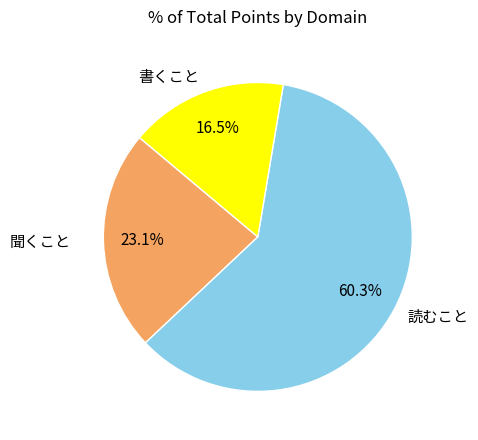

How much of the chart is everything except 聞くこと?

76.9%